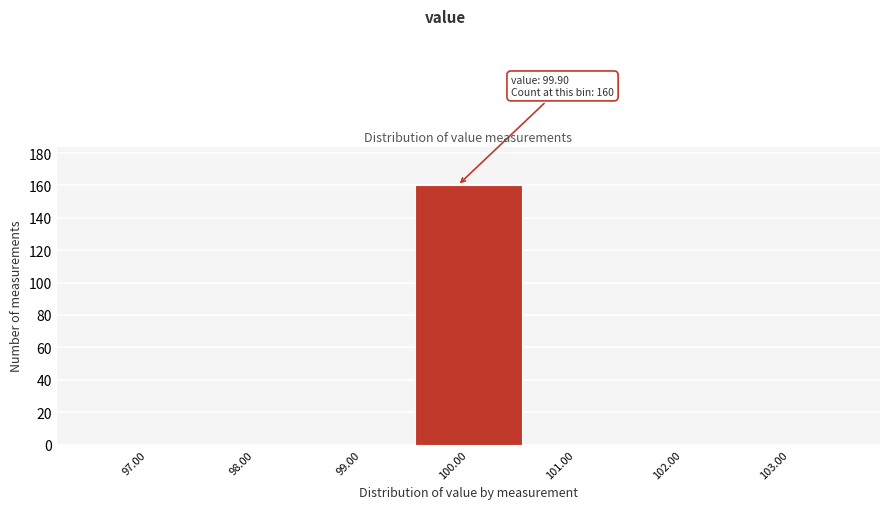

Which range on the x-axis has the tallest bar?

99.5 to 100.5